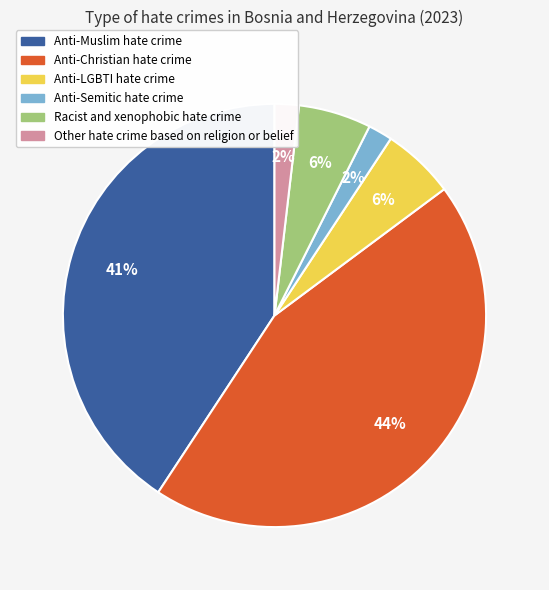

Which has a higher value, Anti-Christian hate crime or Racist and xenophobic hate crime?

Anti-Christian hate crime